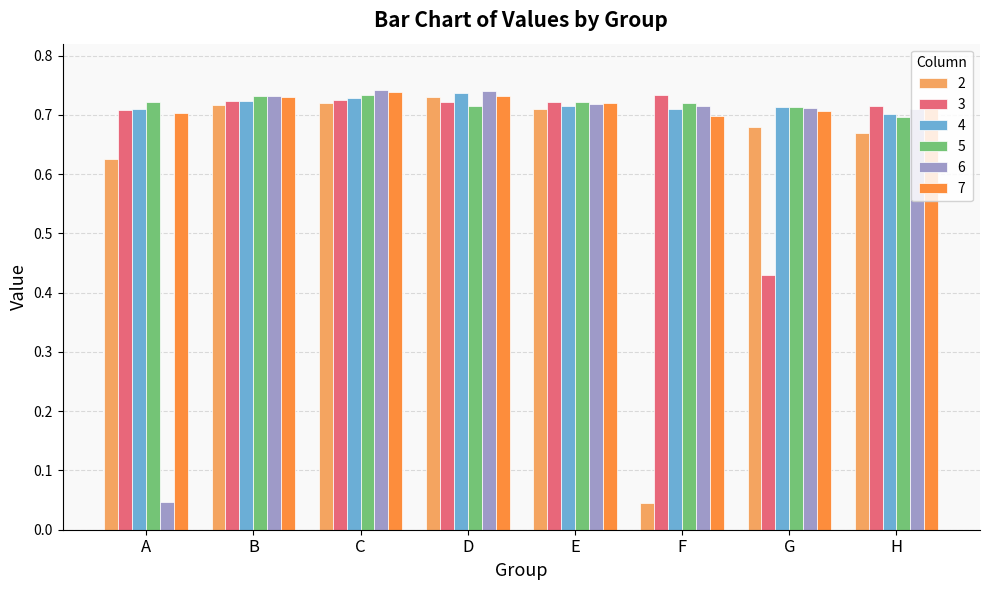

How many categories are shown in the chart?

8